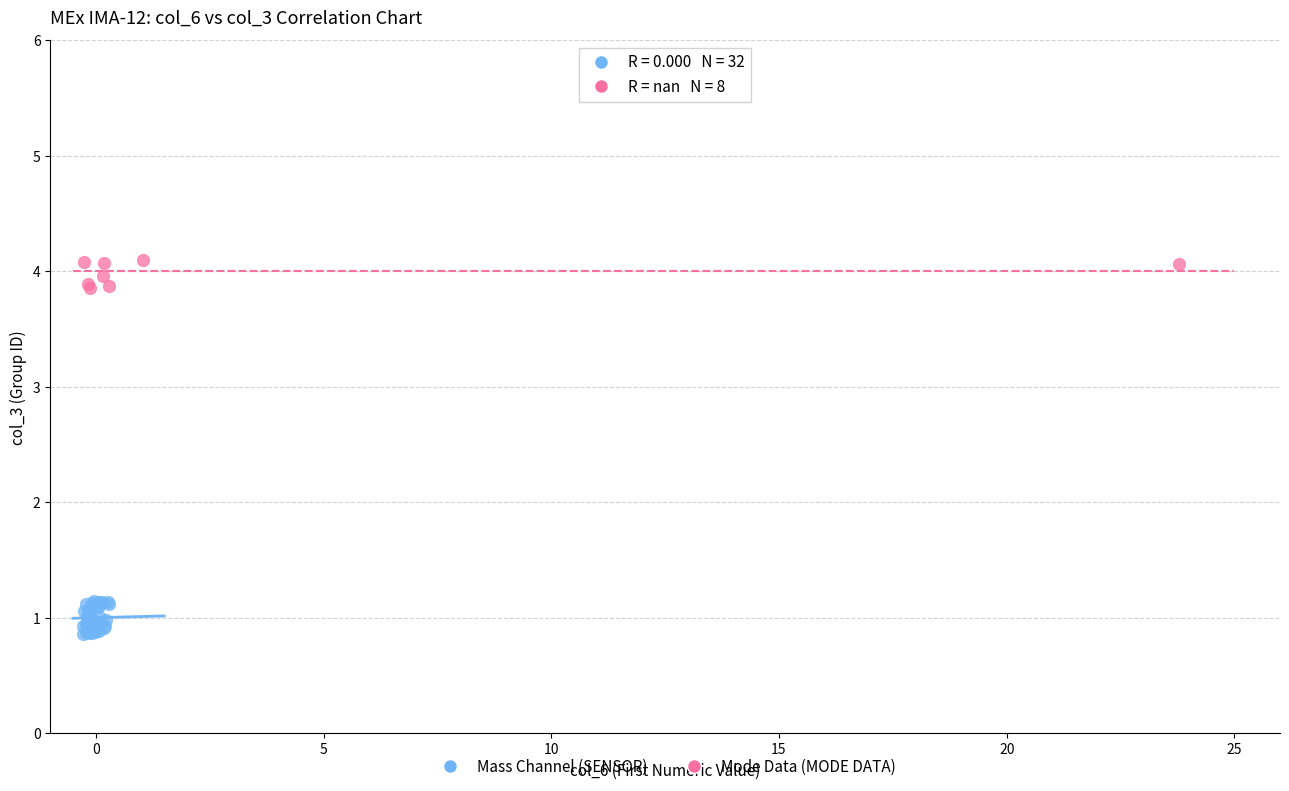

Which series contains the highest Y value?

Mode Data (MODE DATA)